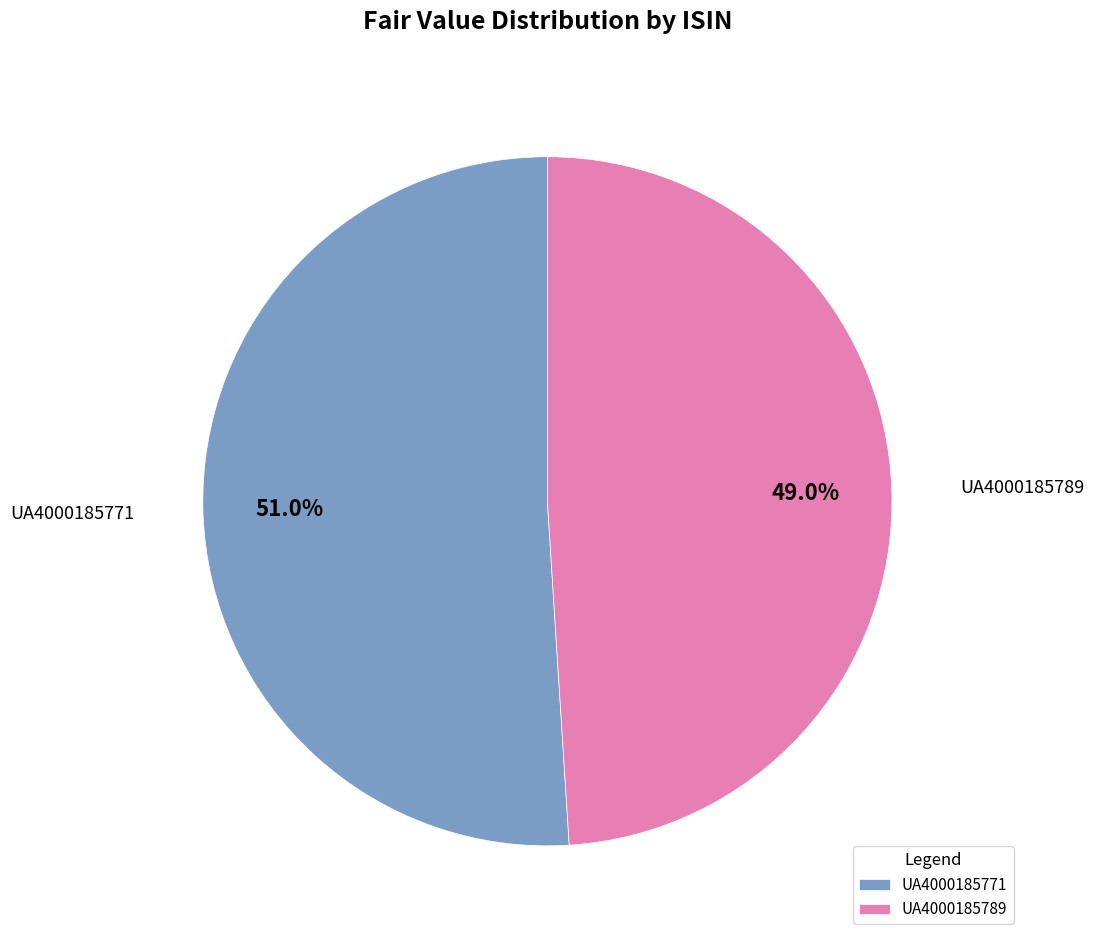

Does UA4000185789 represent more than half of the total?

No